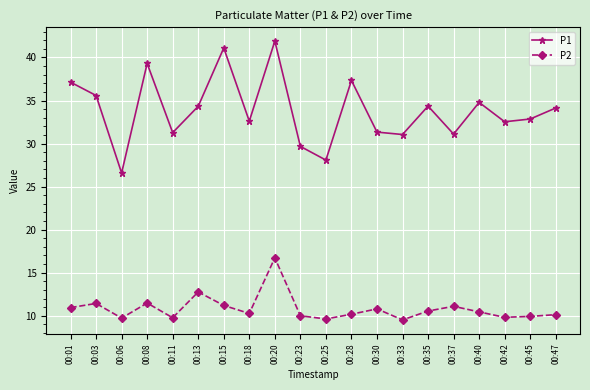

Is it true that P1 equals 41.9 at 00:20?

True